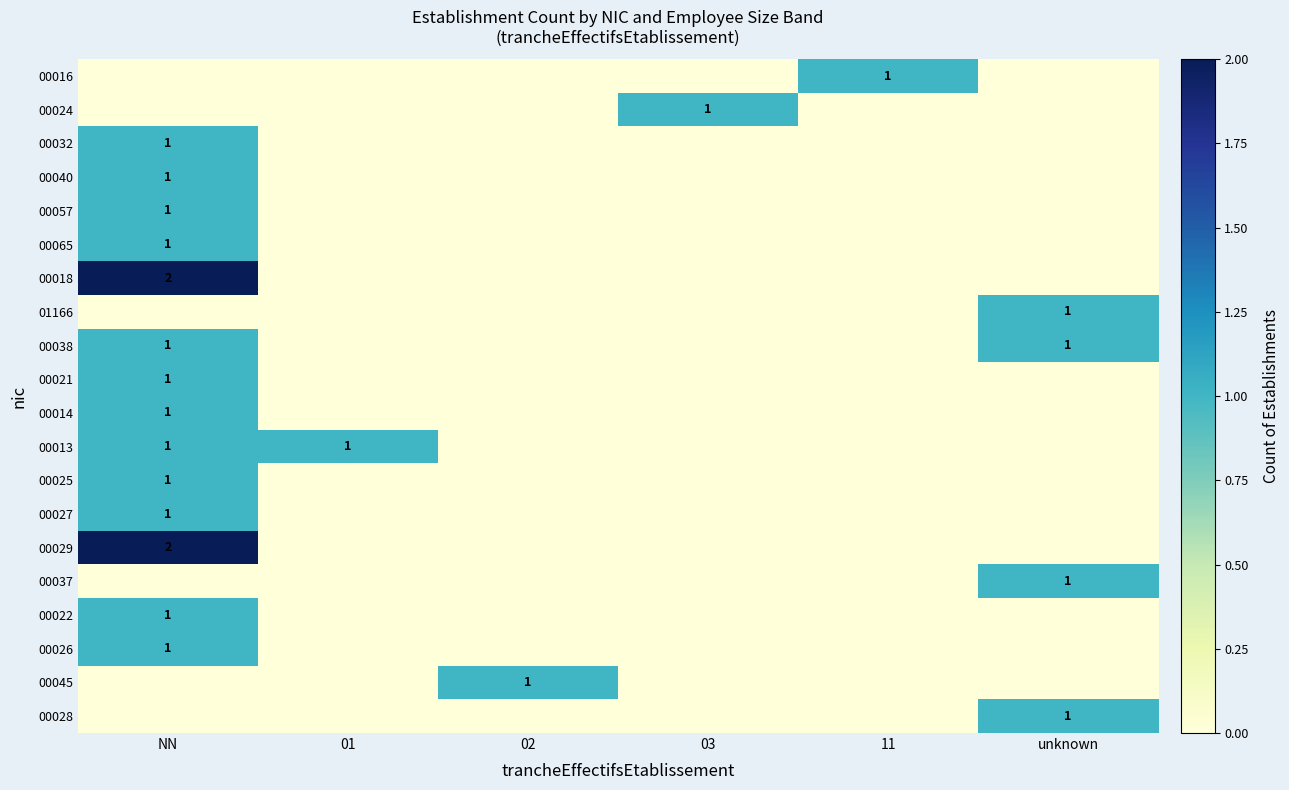

True or false: 00021 has a value of 2 at NN.

False